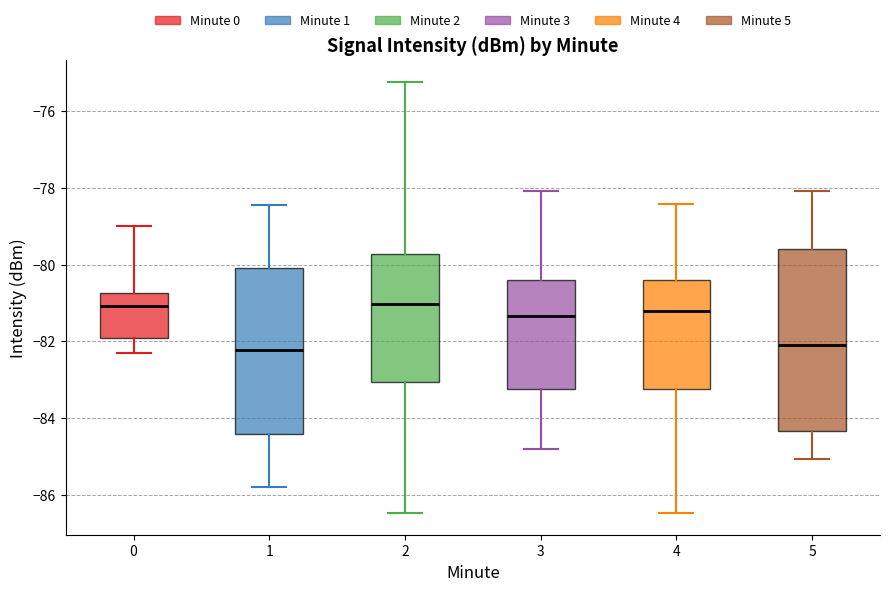

Where does the upper whisker of the box at x = 3 end on the y-axis? The values are not printed on the chart, so give them approximately, as read against the axis.

-78.0